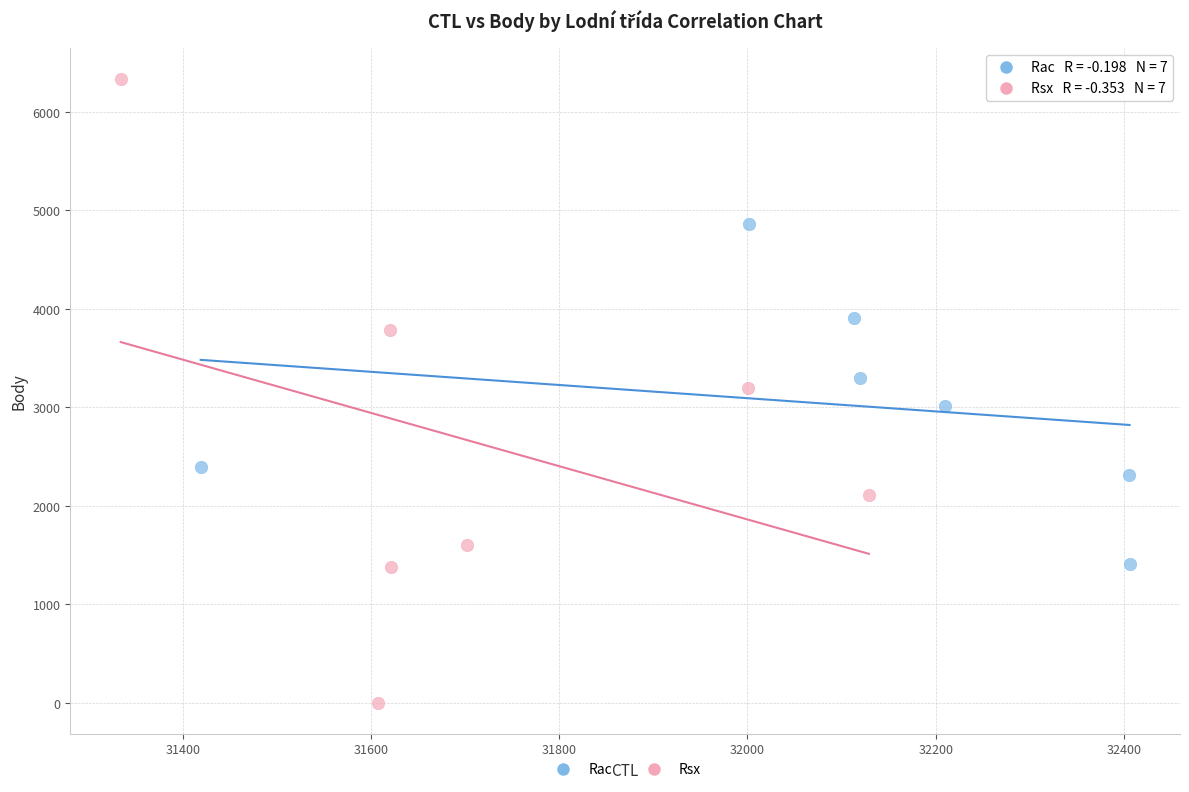

Which series has the largest Y range (max minus min)?

Rsx